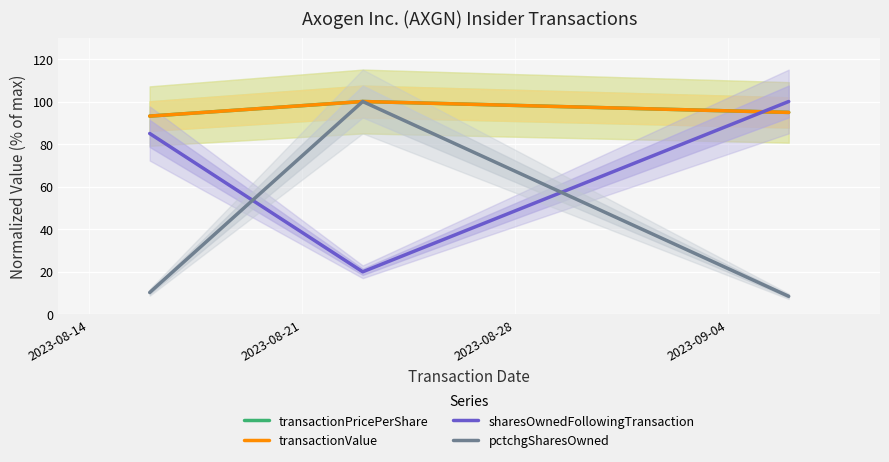

What is the sum of all sharesOwnedFollowingTransaction values?

204.9